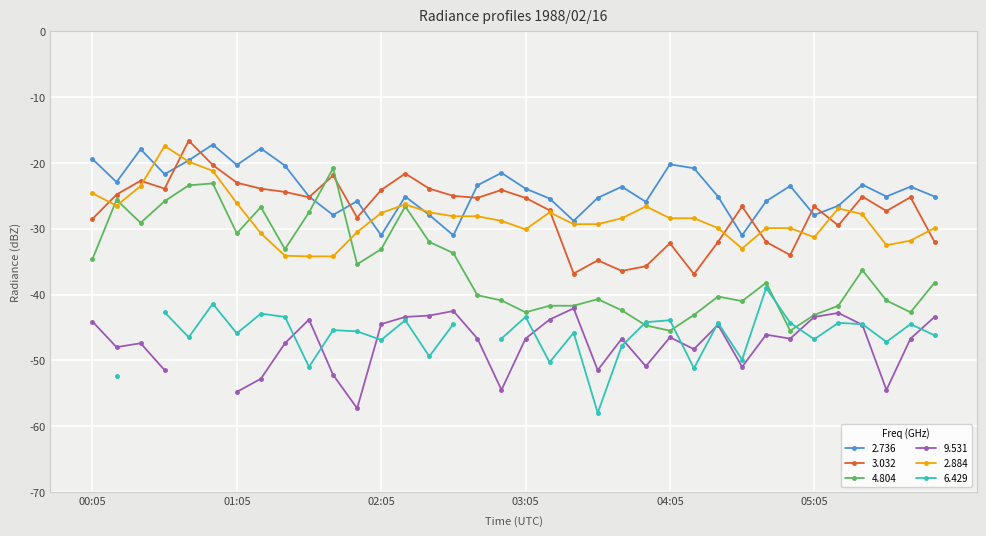

What is the highest value of the 4.804 series?

-20.8